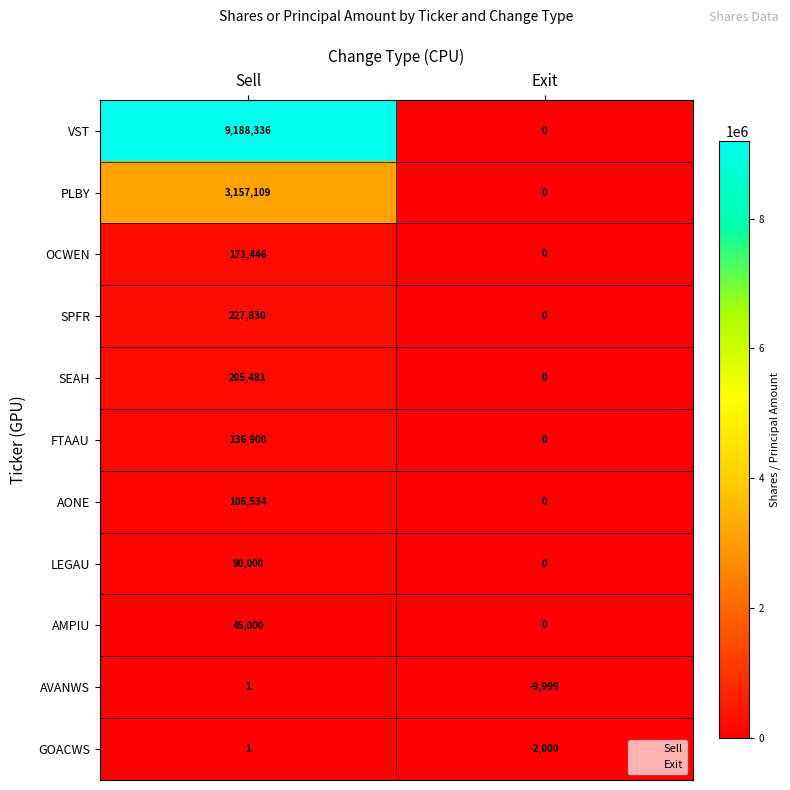

Which series has the widest spread of values?

VST